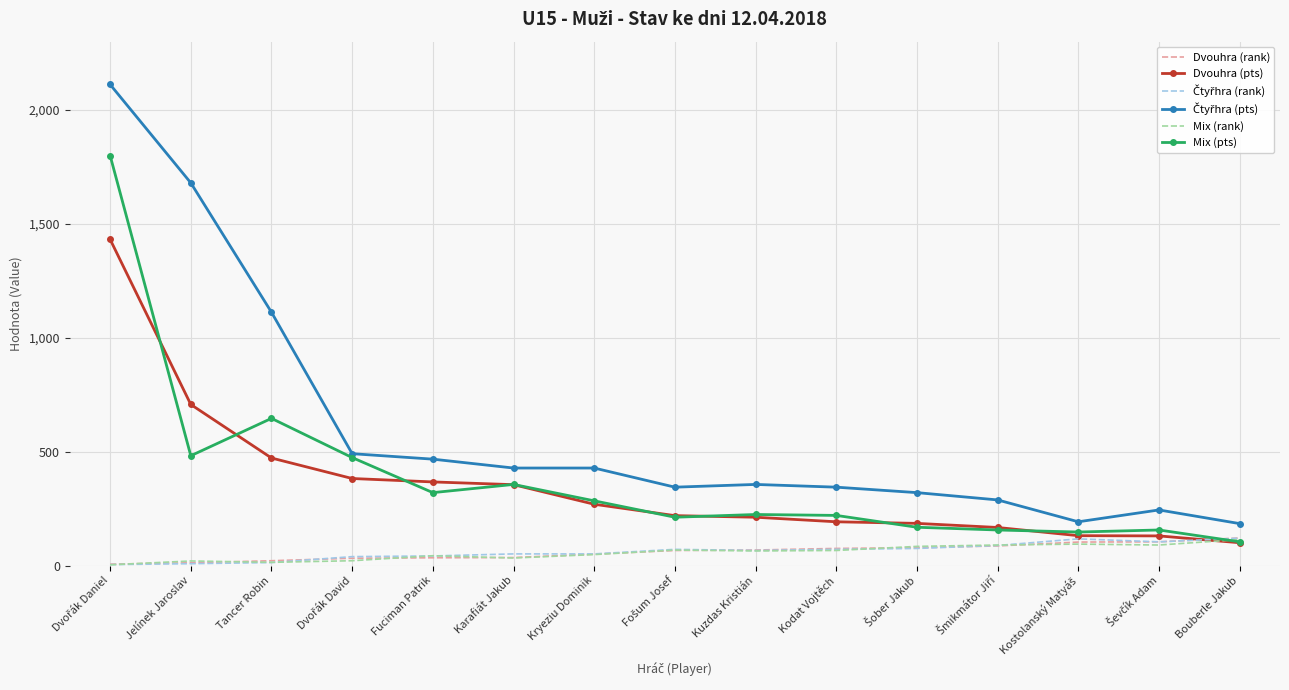

What is the greatest value displayed?

2112